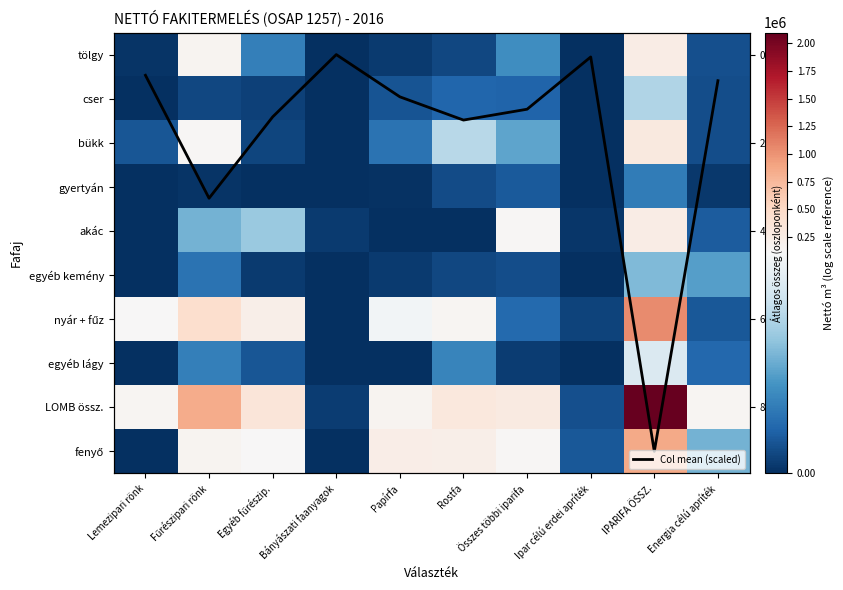

What is the difference between the egyéb lágy values at Ipar célú erdei apríték and Bányászati faanyagok?

175.6